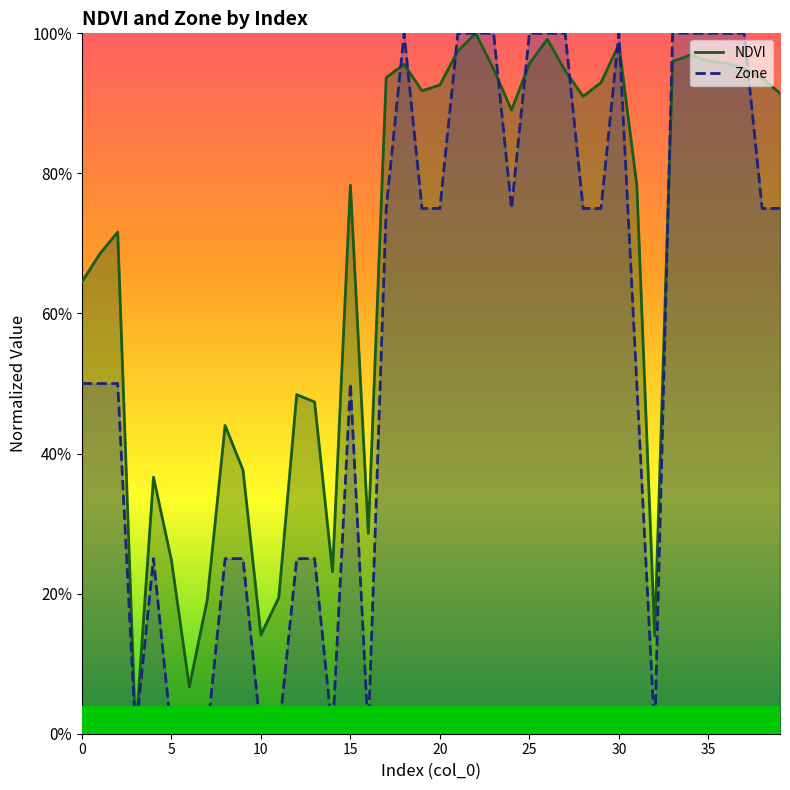

Rank the series by their maximum value, from lowest to highest.

NDVI (line), Zone (line)